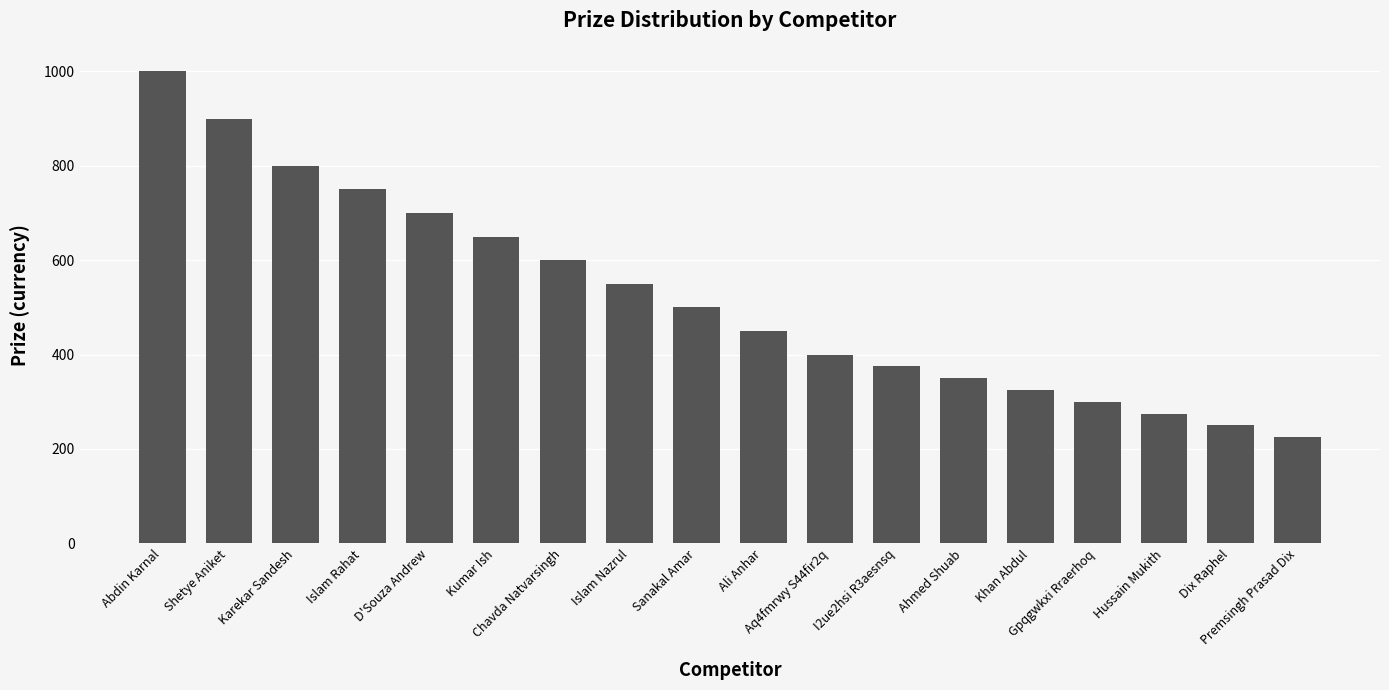

The chart shows a value of 71 at Ahmed Shuab. True or false?

False